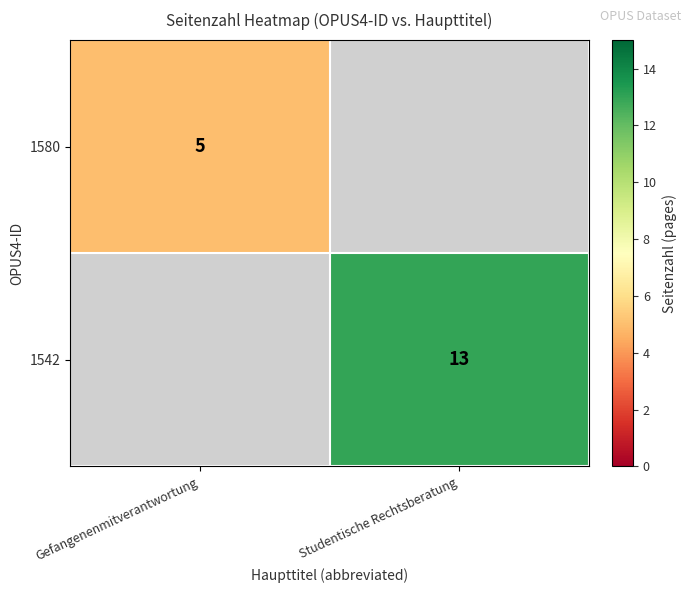

Is it true that 1542 equals 13 at Studentische Rechtsberatung?

True